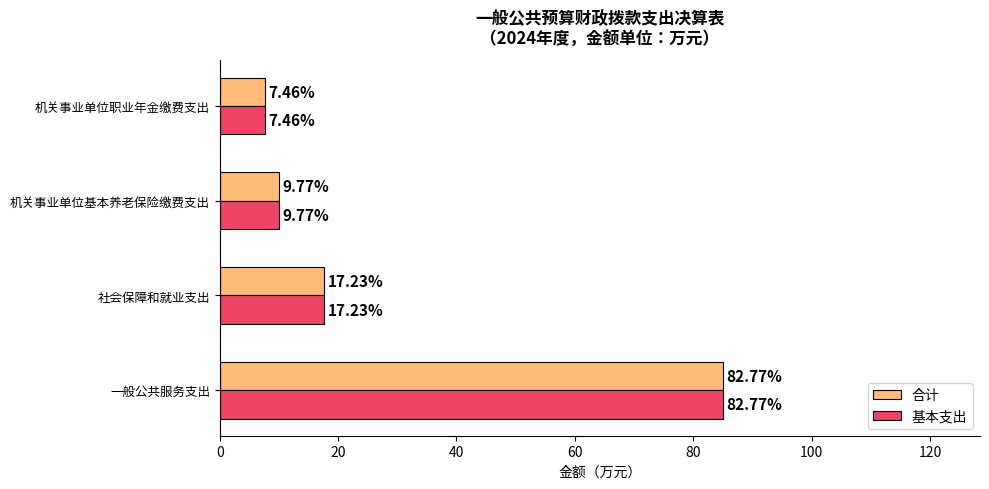

Reading right to left, what are all the values shown in this chart?

合计: 7.7	10.0	17.7	85.0
基本支出: 7.7	10.0	17.7	85.0